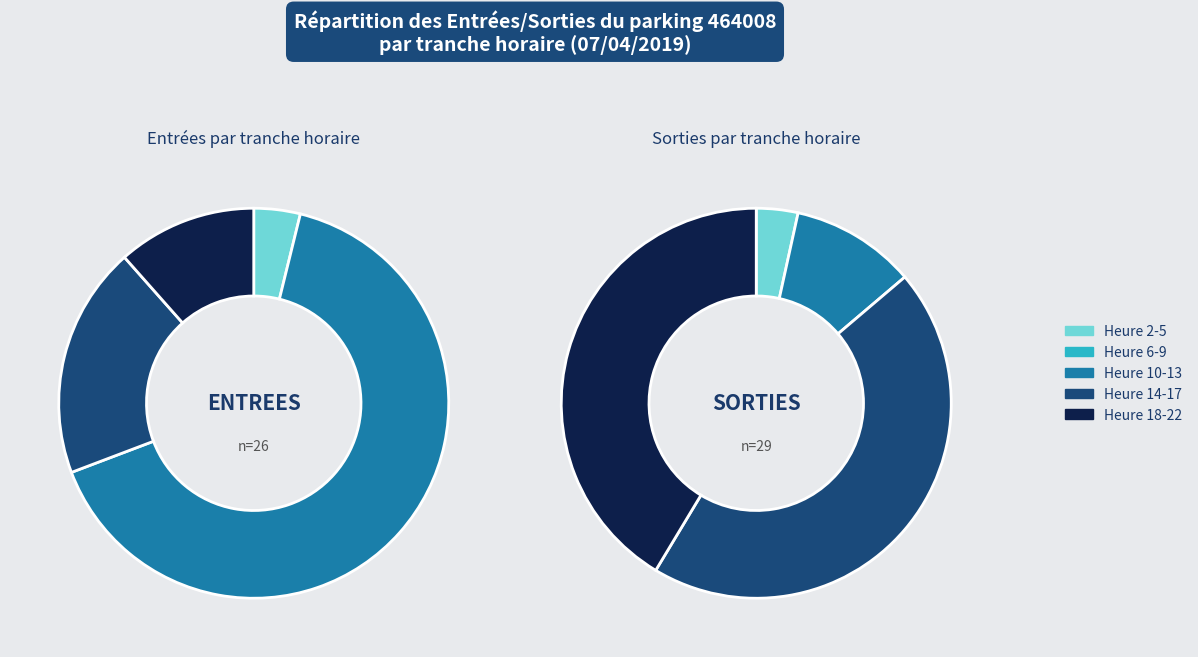

Is there any slice that represents more than half of the pie?

No